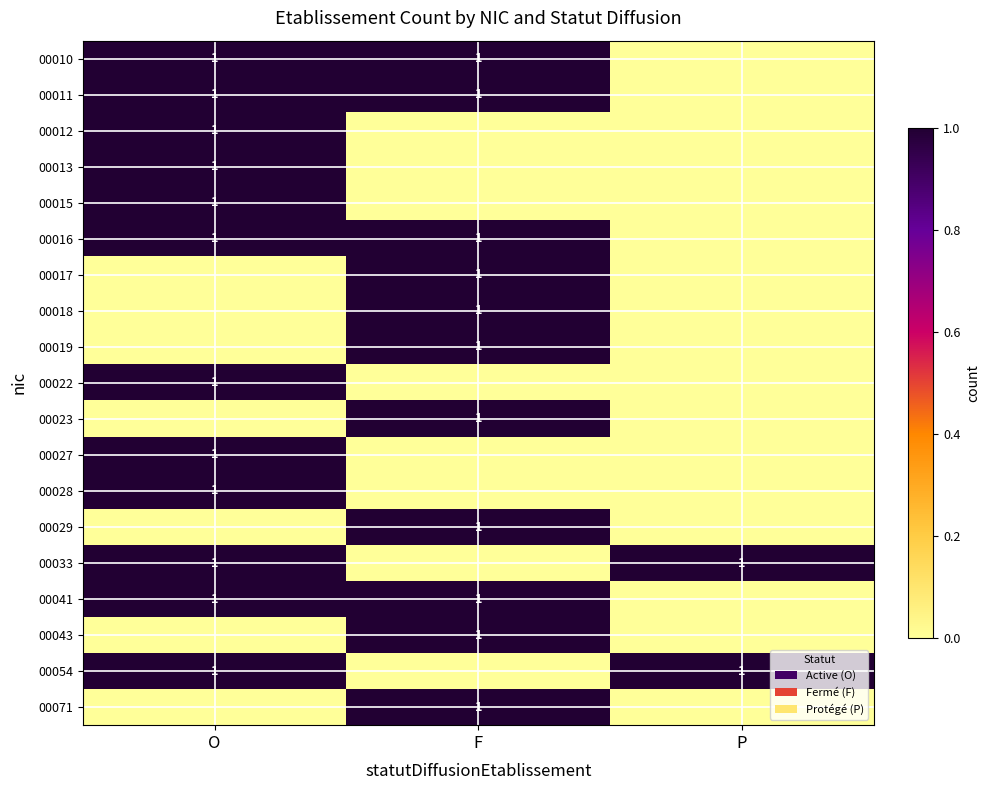

What is the greatest value displayed?

1